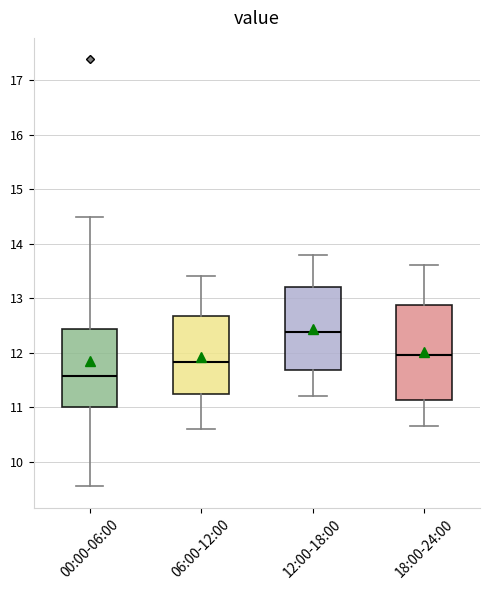

Which box is the tallest, from its lower edge to its upper edge?

18:00-24:00